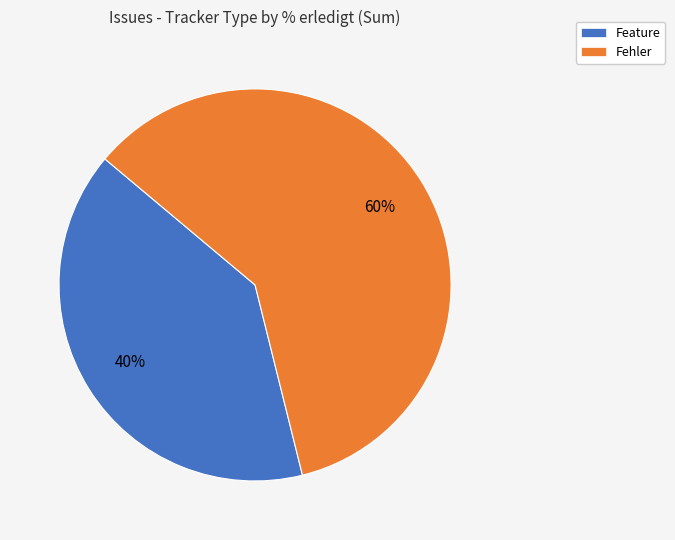

To the nearest percent, what is the difference between the largest and smallest slice percentages?

20%